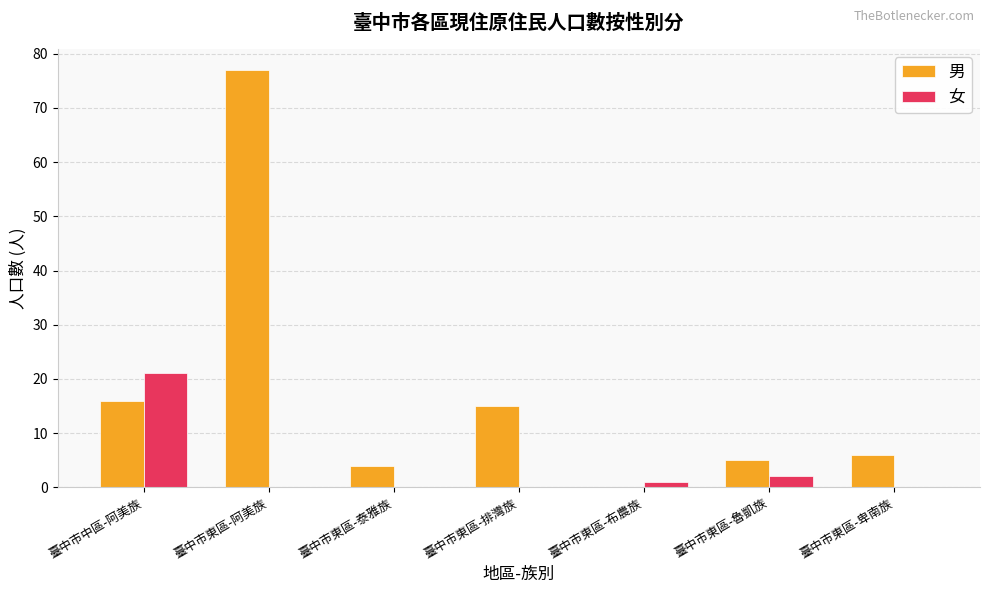

At which category is the sum across all series the highest?

臺中市東區-阿美族